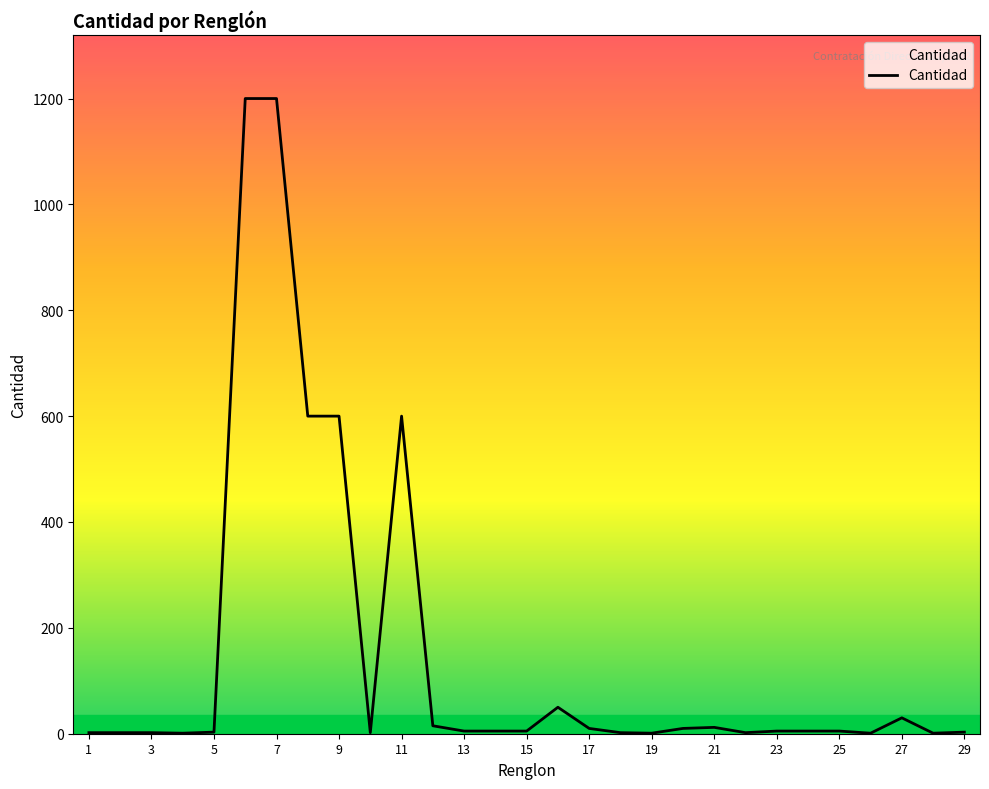

What is the maximum value shown in the chart?

1200